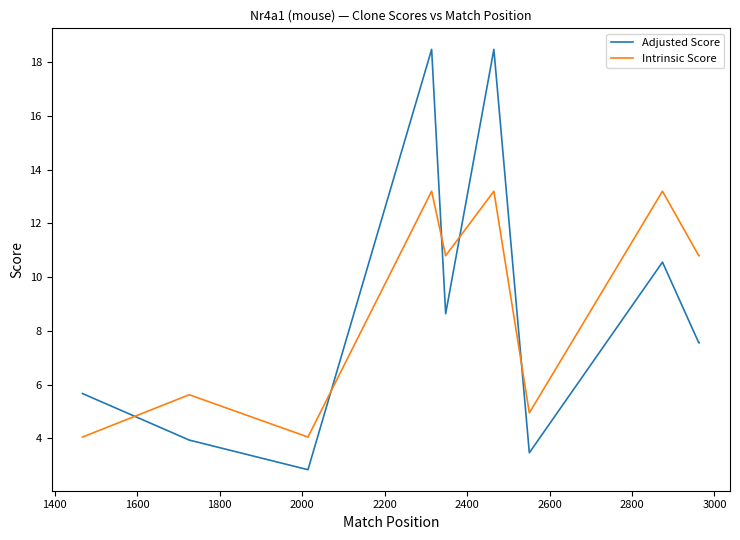

What is the difference between the maximum and minimum values in the Adjusted Score series?

15.6